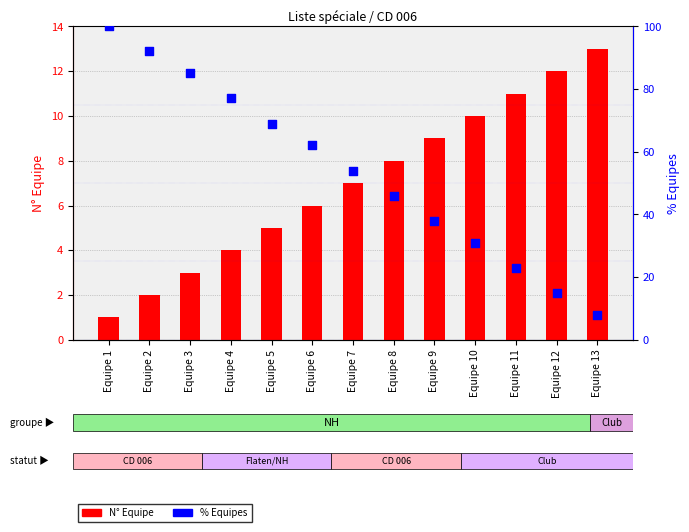

Is the value of N° Equipe at Equipe 4 greater than the value of % Equipes at Equipe 6?

No